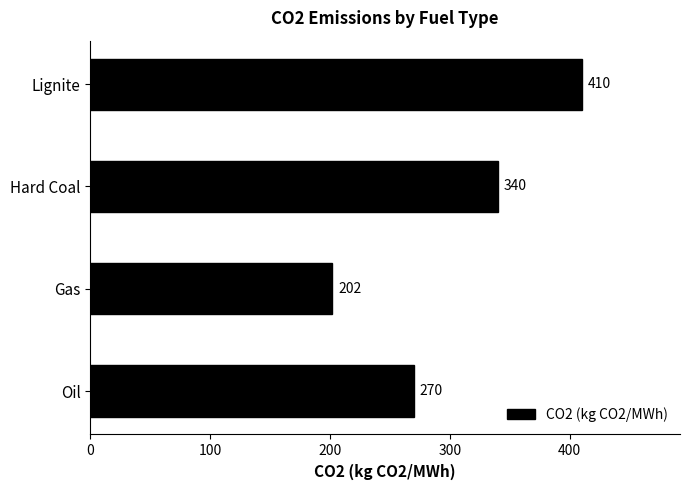

Reading bottom to top, extract all data points from this chart.

Oil=270	Gas=202	Hard Coal=340	Lignite=410